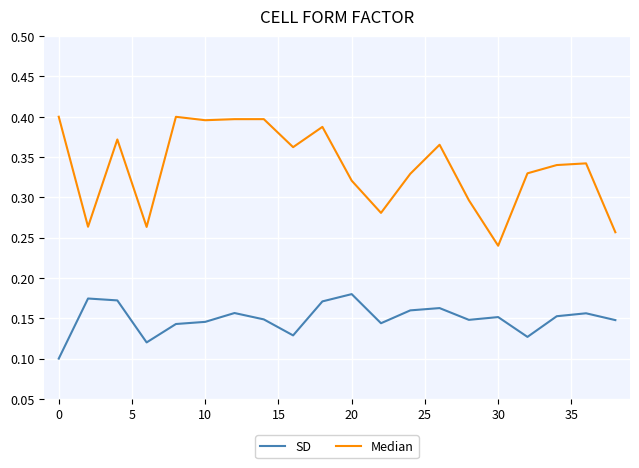

List the series in order of their overall mean, lowest first.

SD, Median